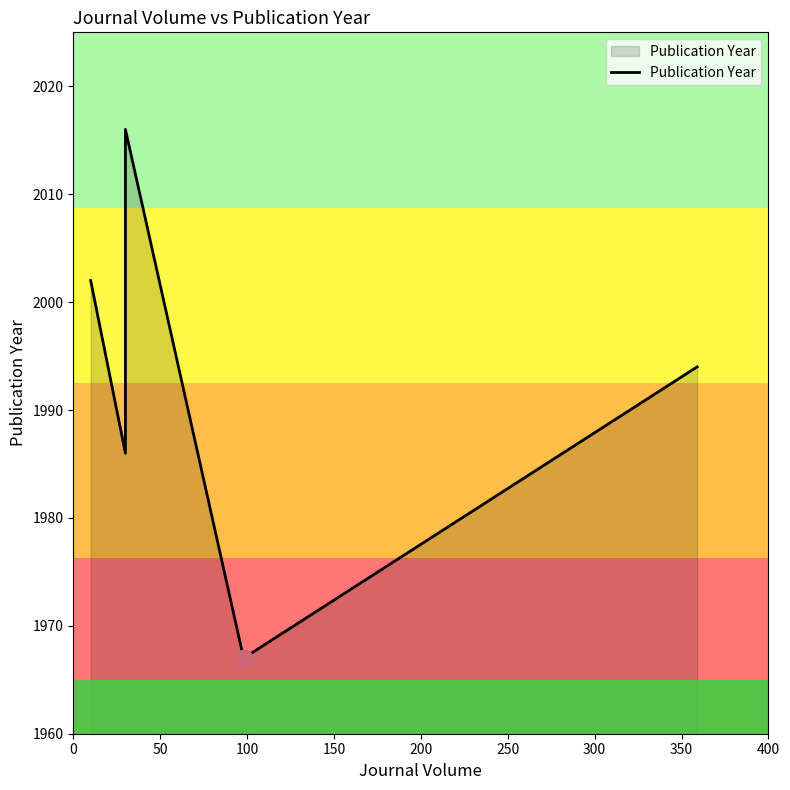

Reading left to right, what are all the values shown in this chart?

2002	1986	1986	2016	1967	1994